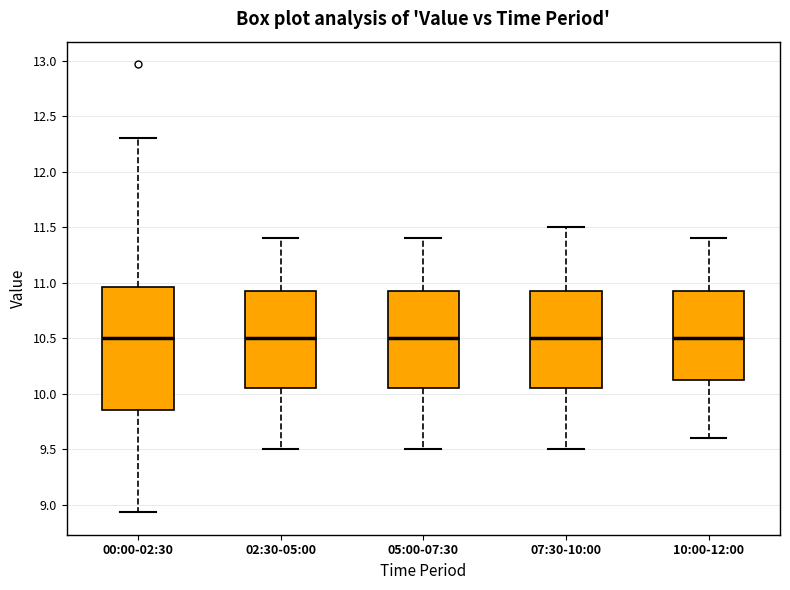

Where does the upper whisker of the box for 07:30-10:00 end on the y-axis? The values are not printed on the chart, so give them approximately, as read against the axis.

11.50